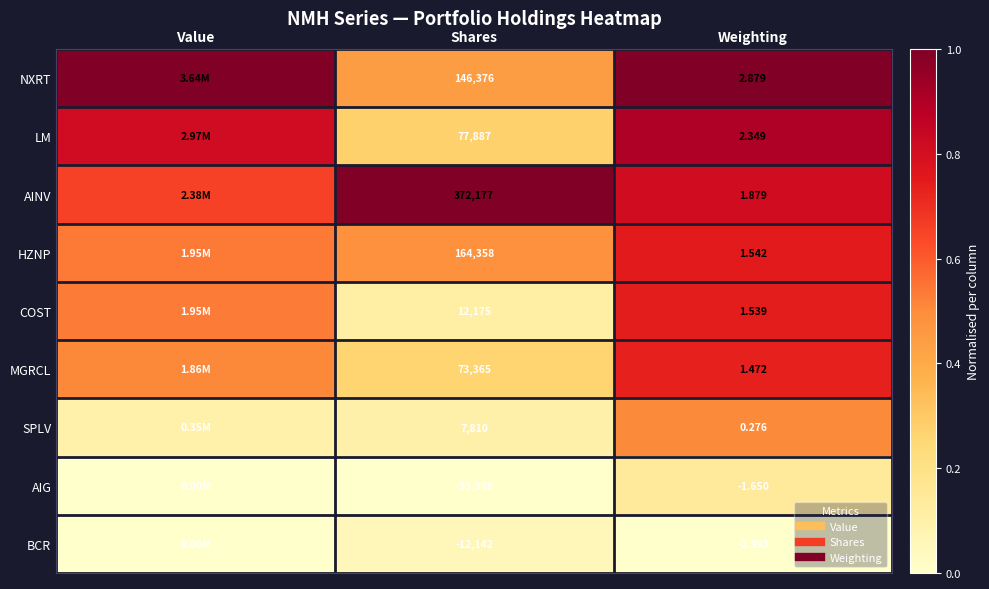

The value of HZNP at Value is 0.1. True or false?

False